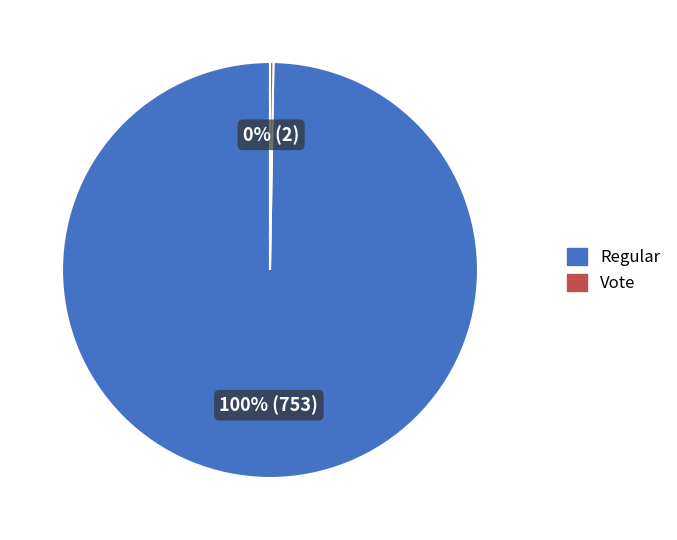

Is there any slice that represents more than half of the pie?

Yes